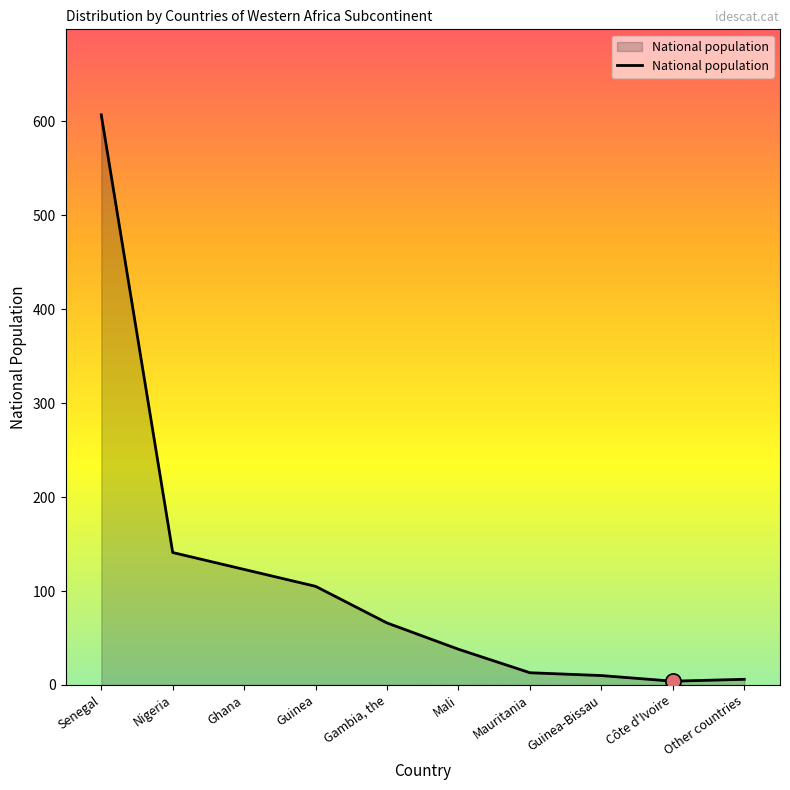

What is the ratio of the value at Gambia, the to the value at Ghana?

0.5